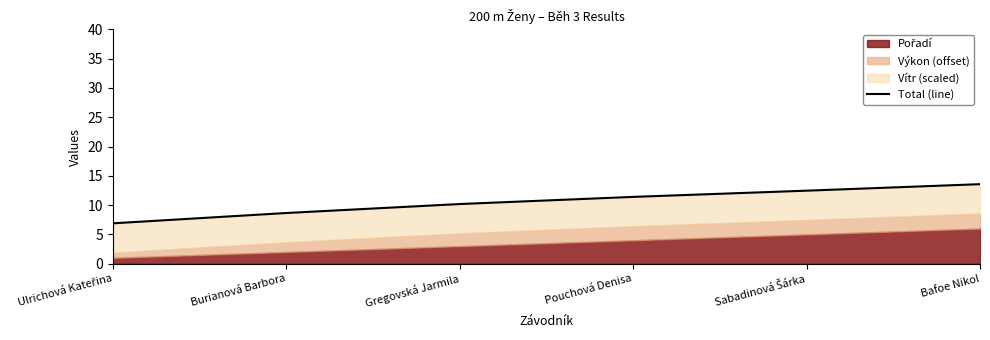

Does the chart display data point markers on the line(s)?

No